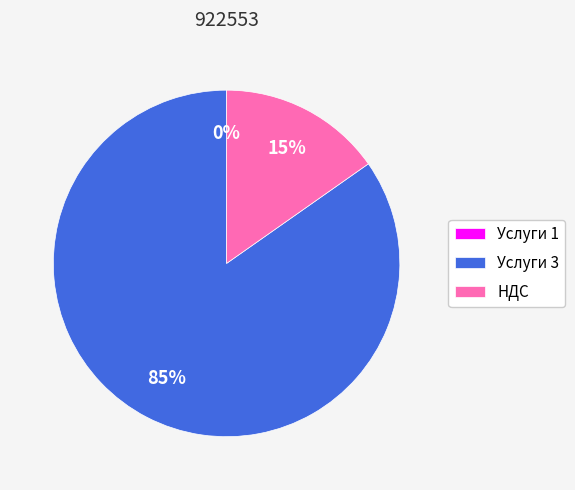

Is it true that НДС is 15% of the pie?

True